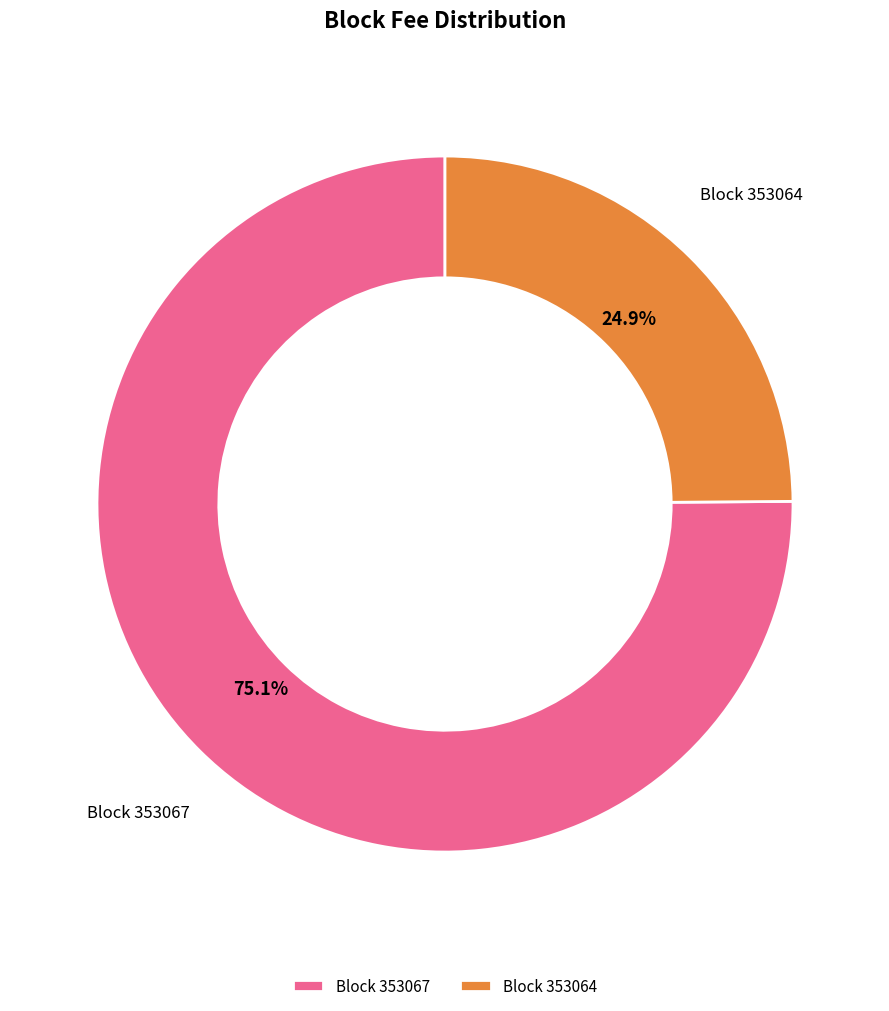

What percentage is NOT represented by Block 353064?

75.1%